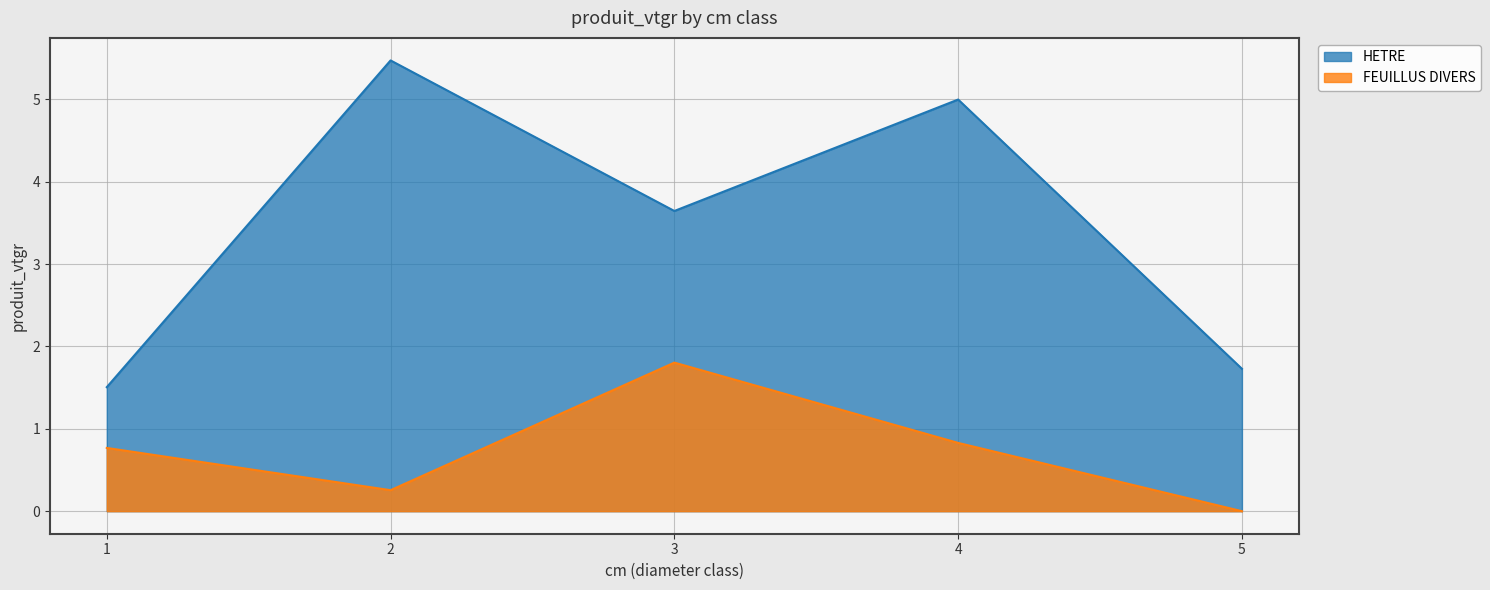

At which category does FEUILLUS DIVERS reach its first local valley?

2